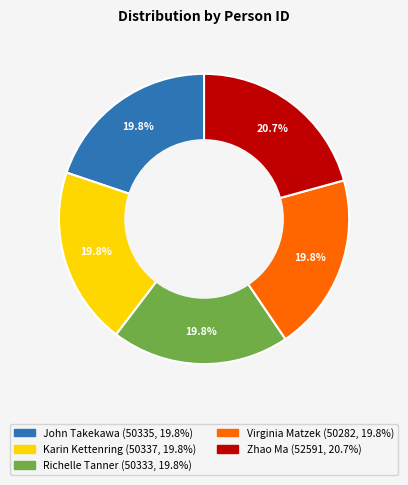

What is the ratio of the value at Richelle Tanner to the value at Karin Kettenring?

1.0